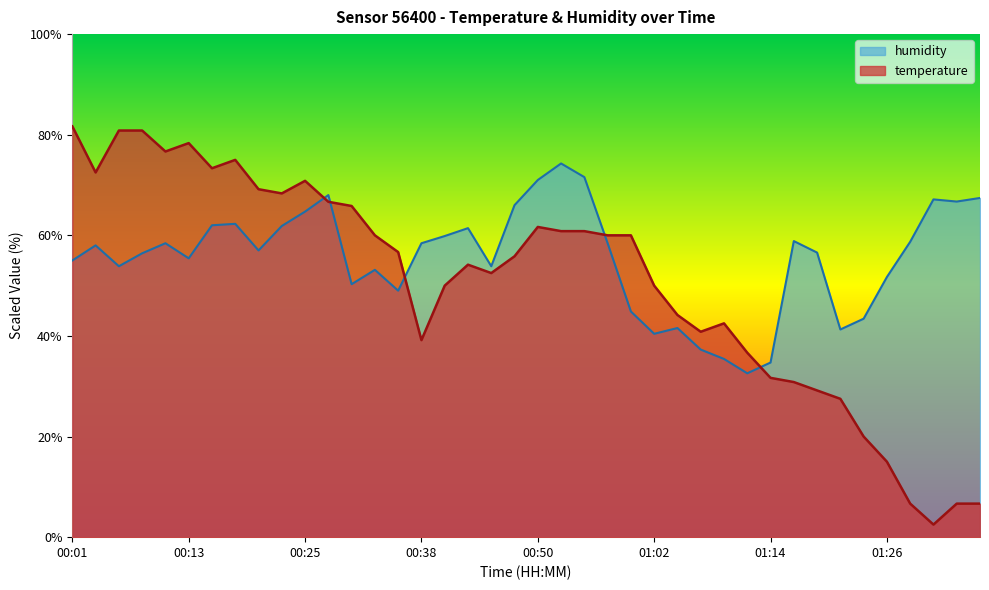

Which category has the lowest value across all series?

01:31